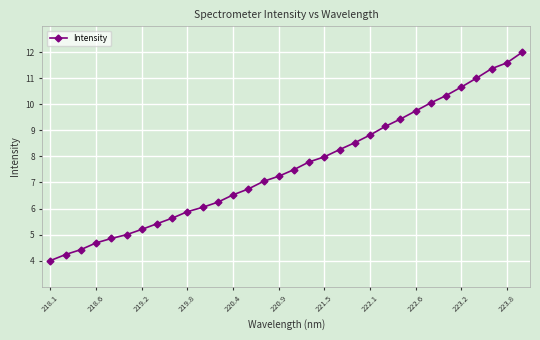

Is this an area chart (filled region under the line)?

No